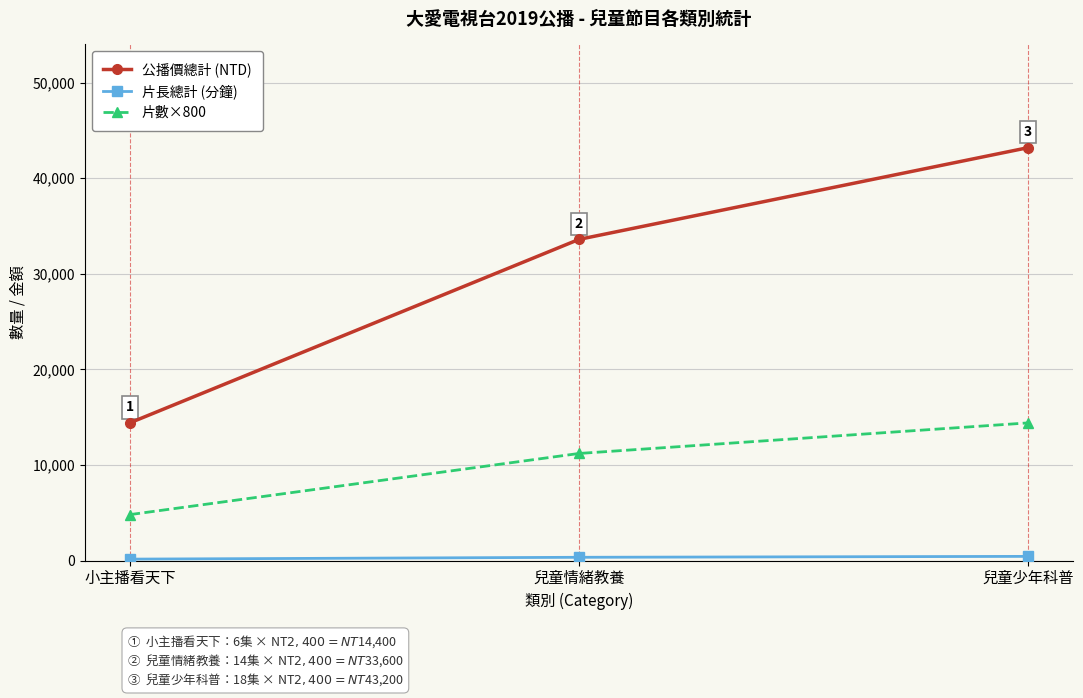

At how many categories does at least one series exceed 13549?

3